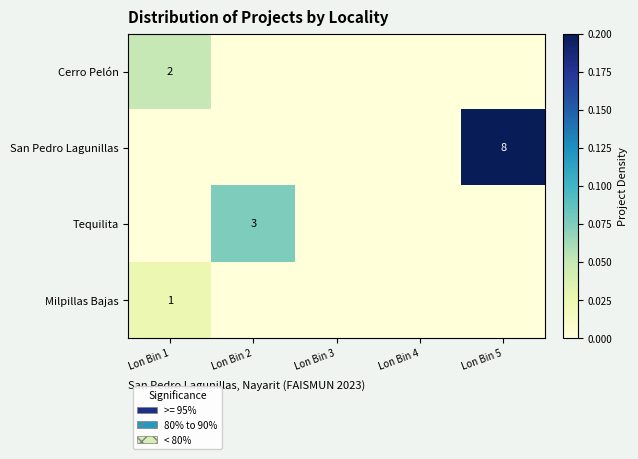

At which category is the sum across all series the highest?

Lon Bin 5